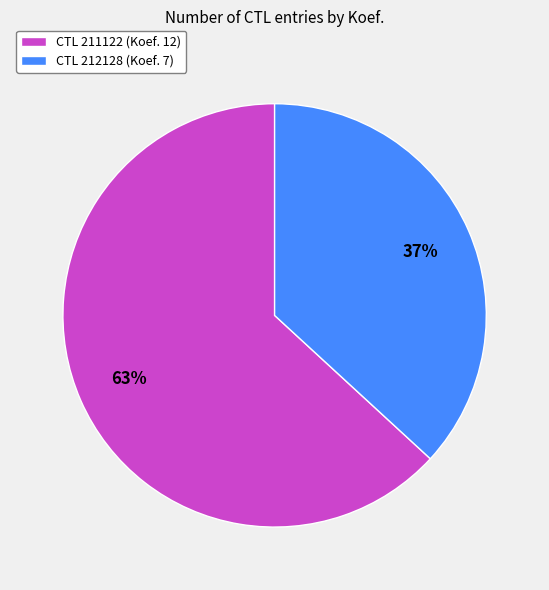

Is it true that CTL 211122 (Koef. 12) is 72% of the pie?

False